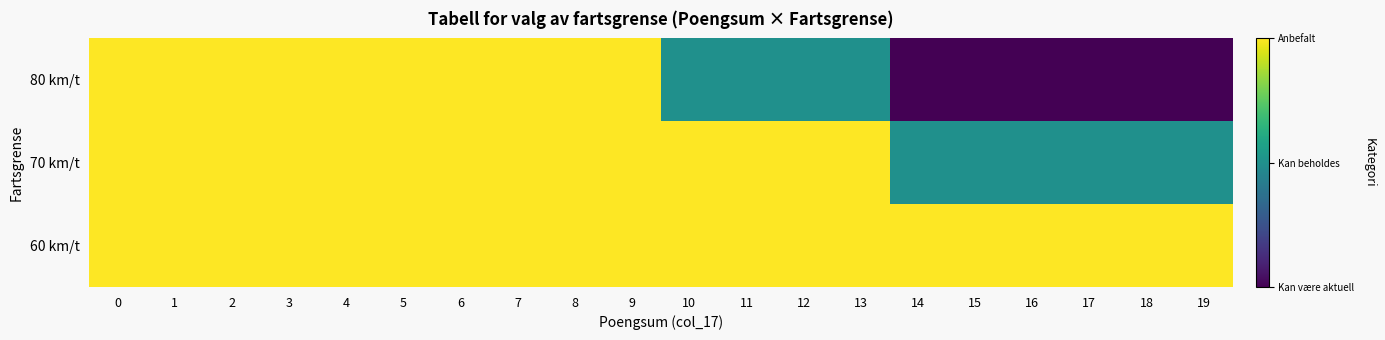

Reading left to right, list all the values displayed in this chart.

80 km/t: 0=2	1=2	2=2	3=2	4=2	5=2	6=2	7=2	8=2	9=2	10=1	11=1	12=1	13=1	14=0	15=0	16=0	17=0	18=0	19=0
70 km/t: 0=2	1=2	2=2	3=2	4=2	5=2	6=2	7=2	8=2	9=2	10=2	11=2	12=2	13=2	14=1	15=1	16=1	17=1	18=1	19=1
60 km/t: 0=2	1=2	2=2	3=2	4=2	5=2	6=2	7=2	8=2	9=2	10=2	11=2	12=2	13=2	14=2	15=2	16=2	17=2	18=2	19=2